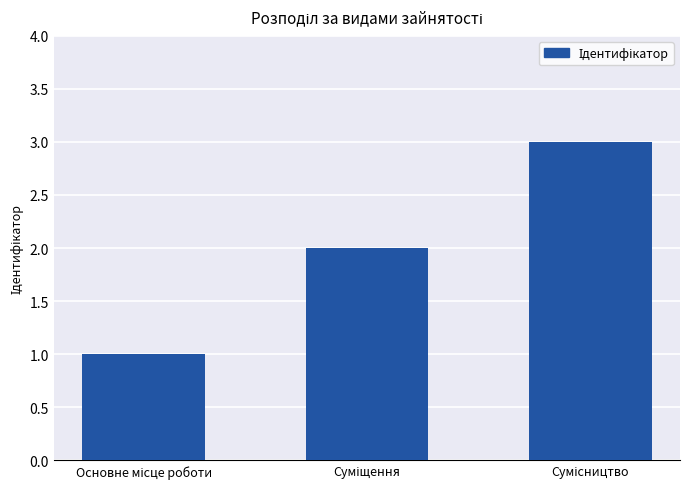

How many data points are less than 2?

1